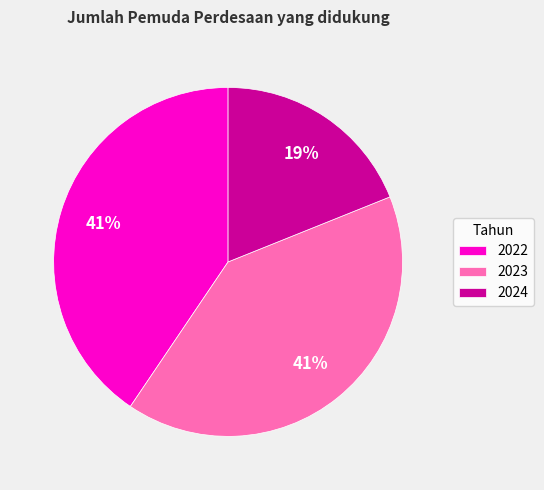

Do 2023 and 2022 together represent more than half of the pie?

Yes